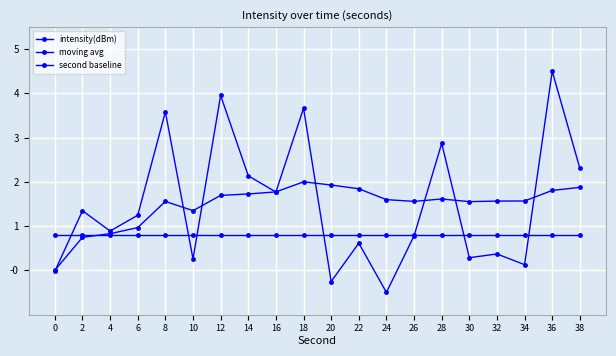

What is the value of the intensity(dBm) point at the 12th from the left?

0.6